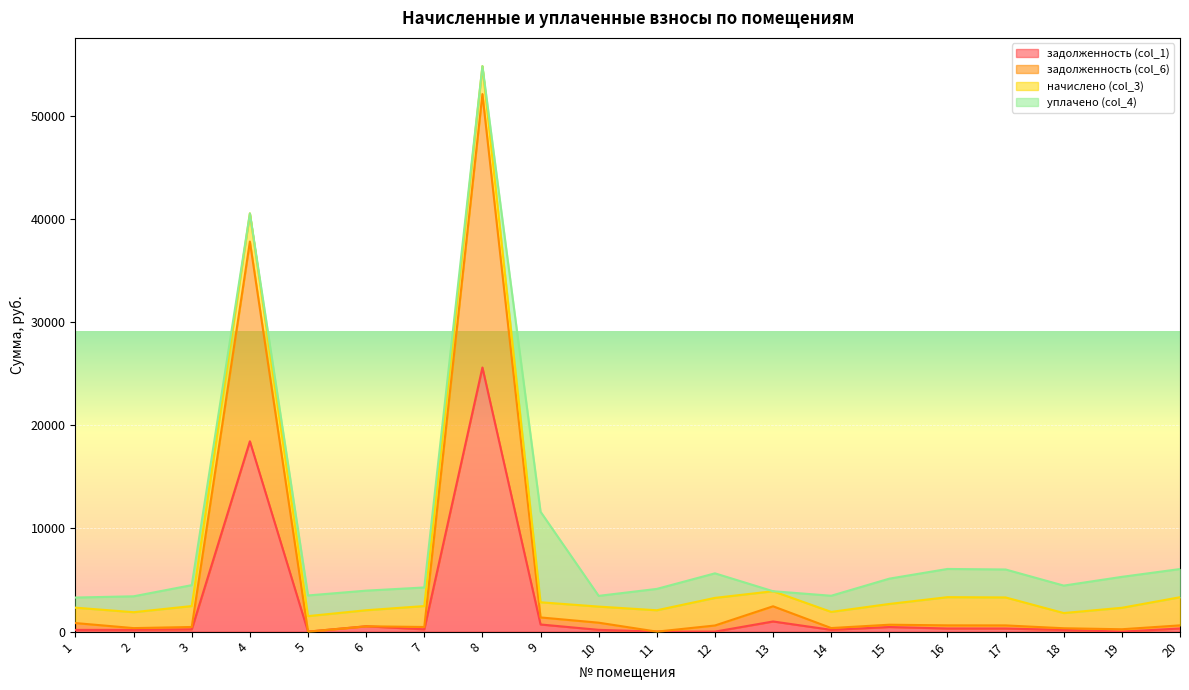

At which category is the sum across all series the highest?

8